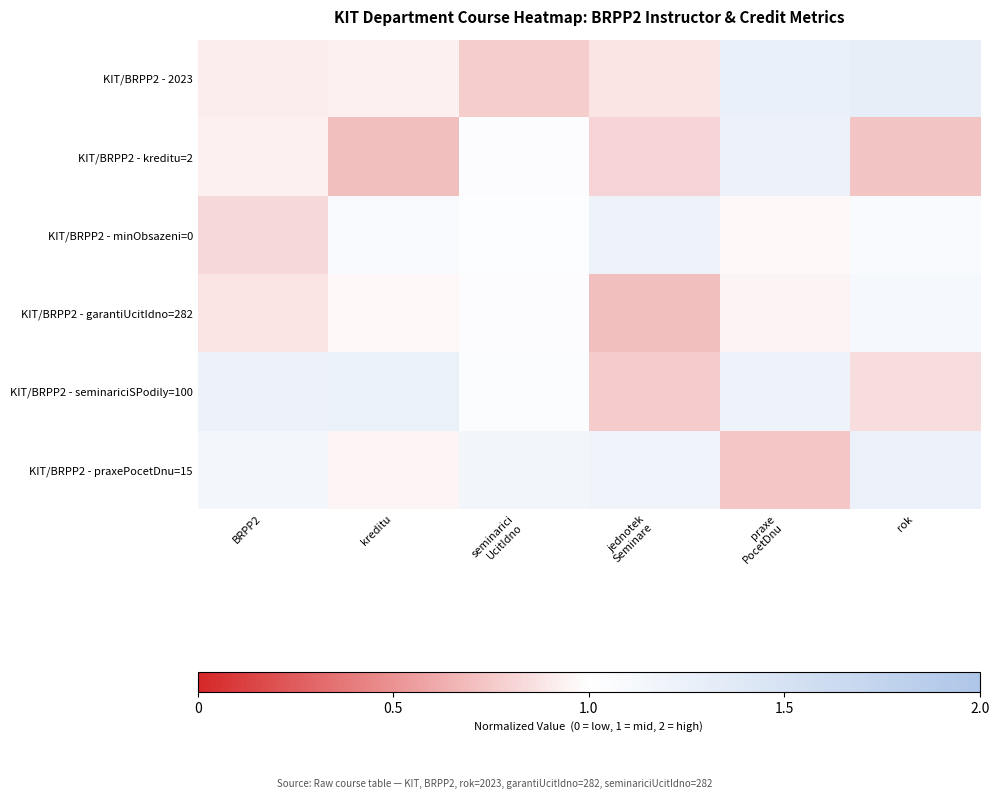

What is the total value across all series at seminarici
UcitIdno?

6.1